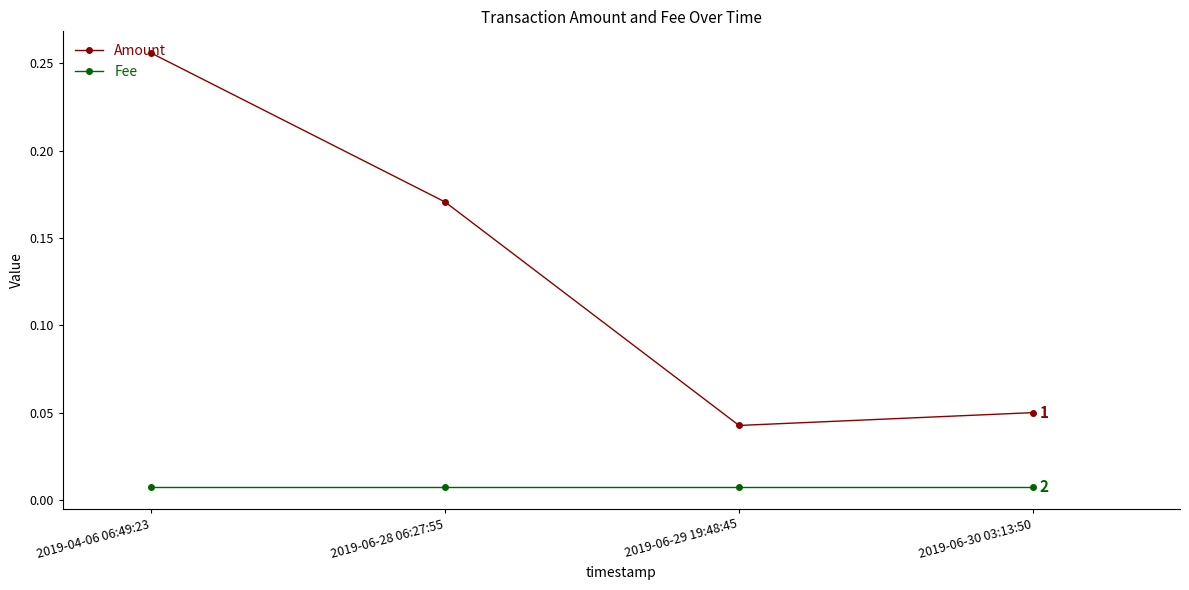

List the series in order of their overall mean, lowest first.

Fee, Amount